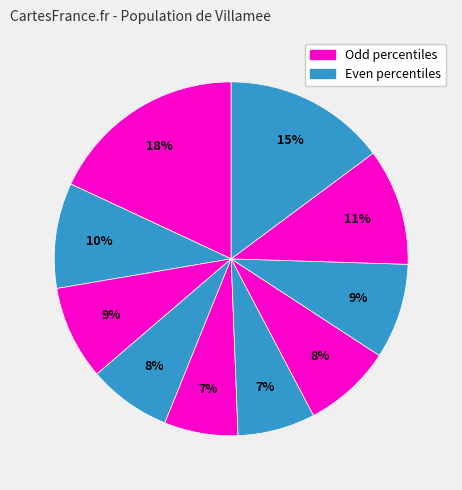

How many slices are in this pie chart?

10